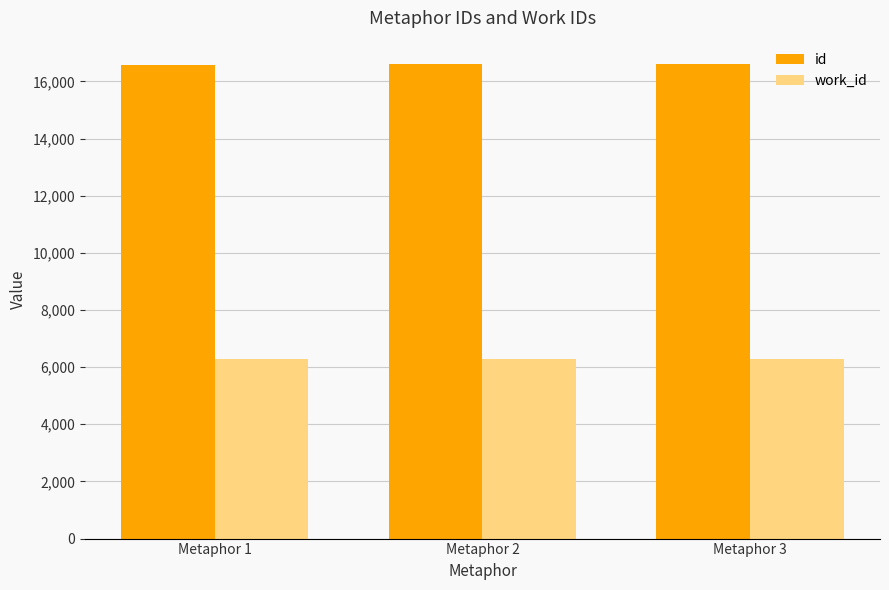

How many bars are there in total?

6